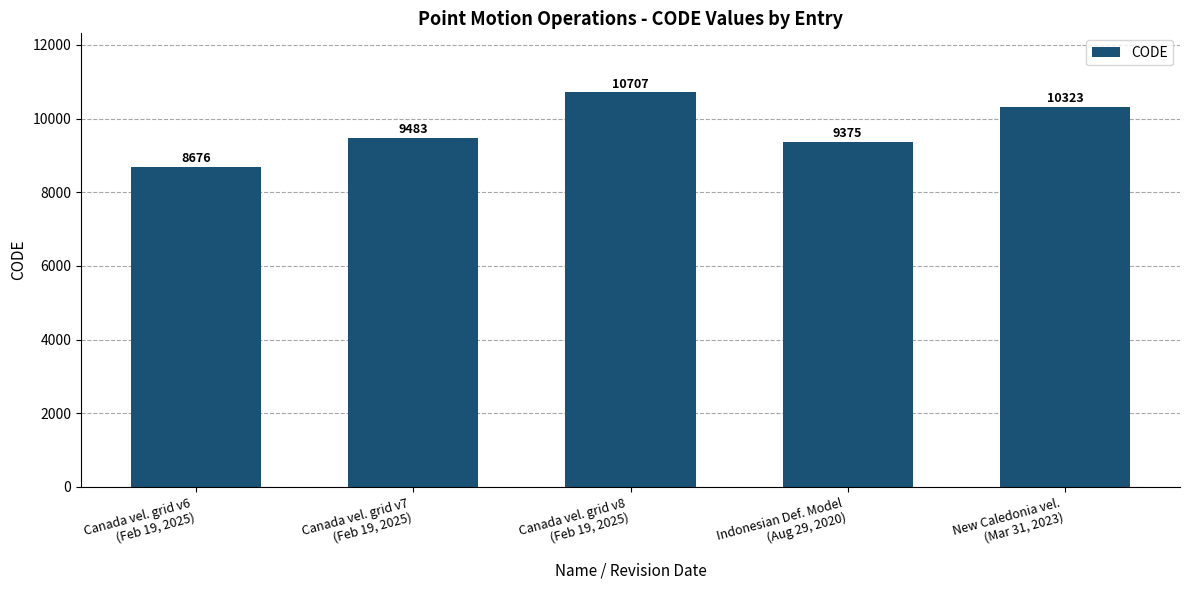

How many bars are there in total?

5